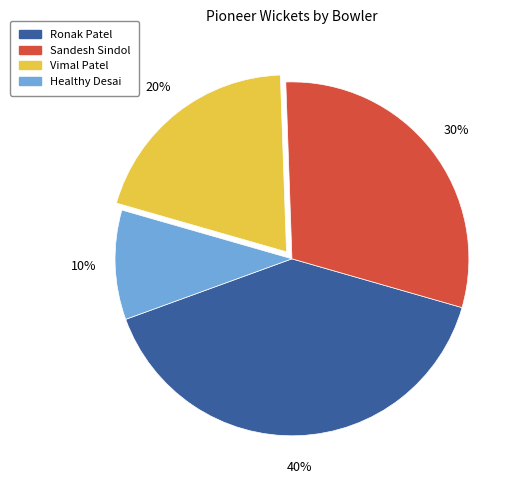

Which has a higher value, Healthy Desai or Ronak Patel?

Ronak Patel